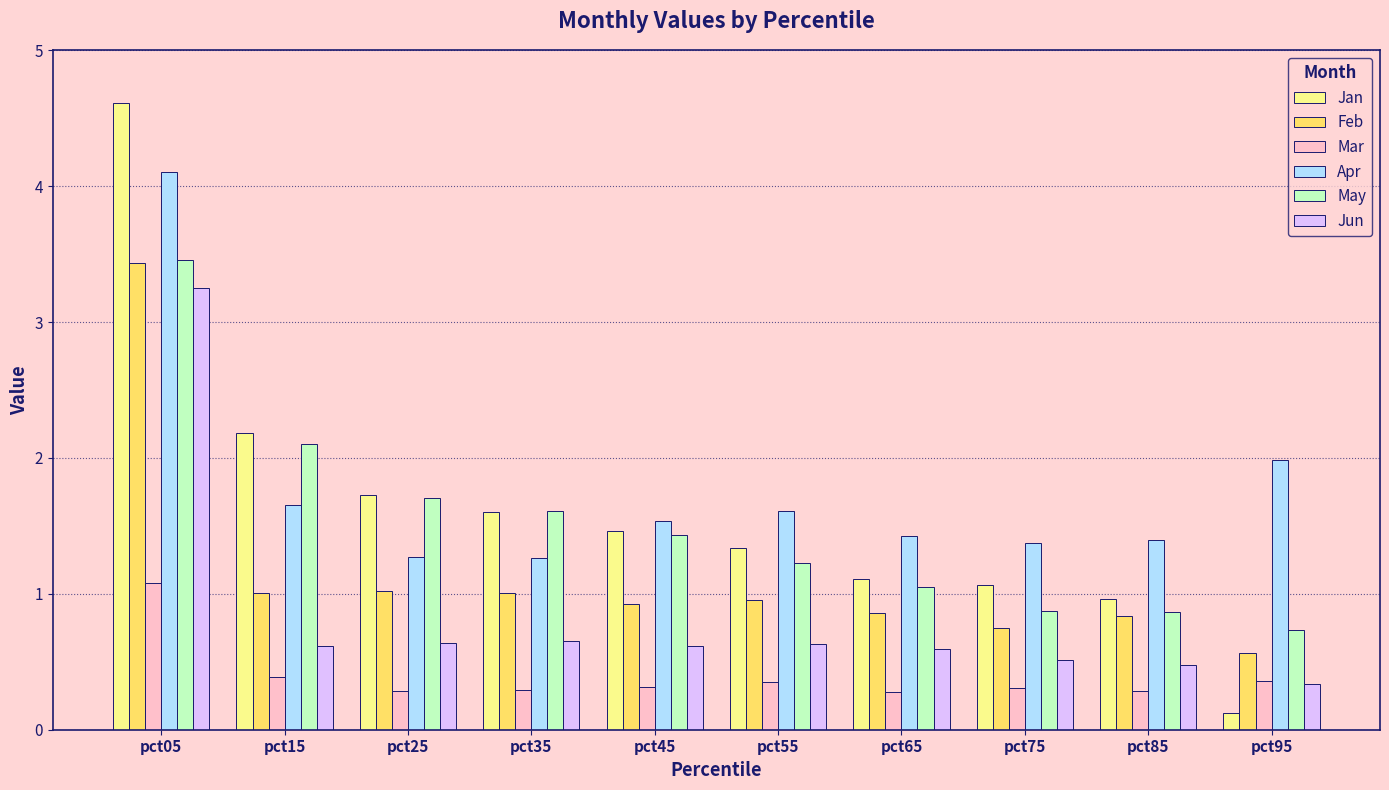

What is the spread (max minus min) of values at pct65?

1.2